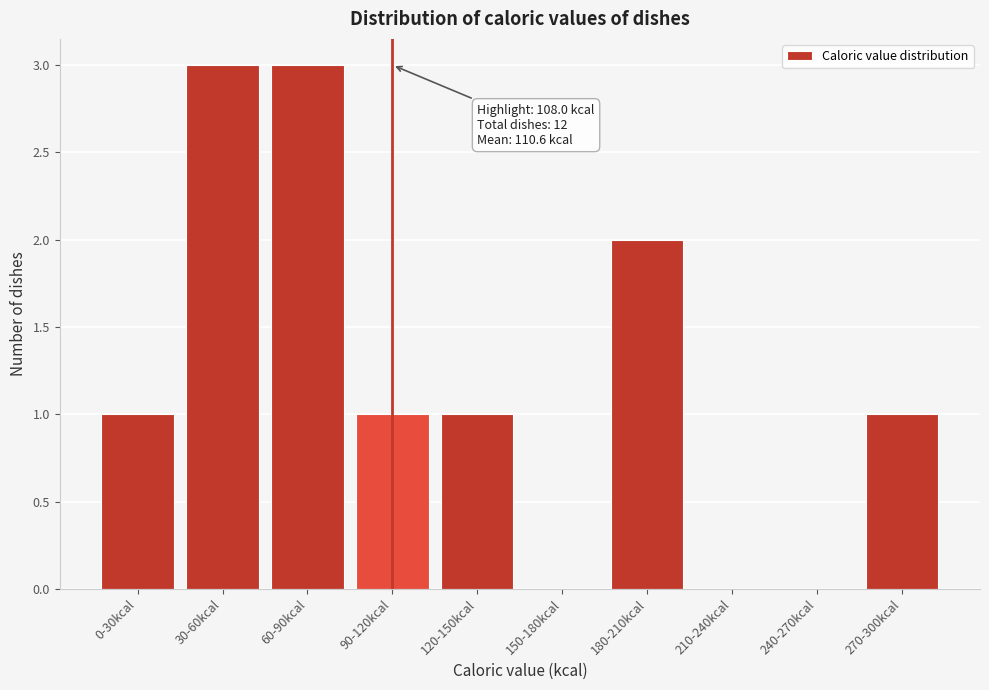

Reading left to right, transcribe all the data shown in this chart.

0-30kcal=1	30-60kcal=3	60-90kcal=3	90-120kcal=1	120-150kcal=1	150-180kcal=0	180-210kcal=2	210-240kcal=0	240-270kcal=0	270-300kcal=1